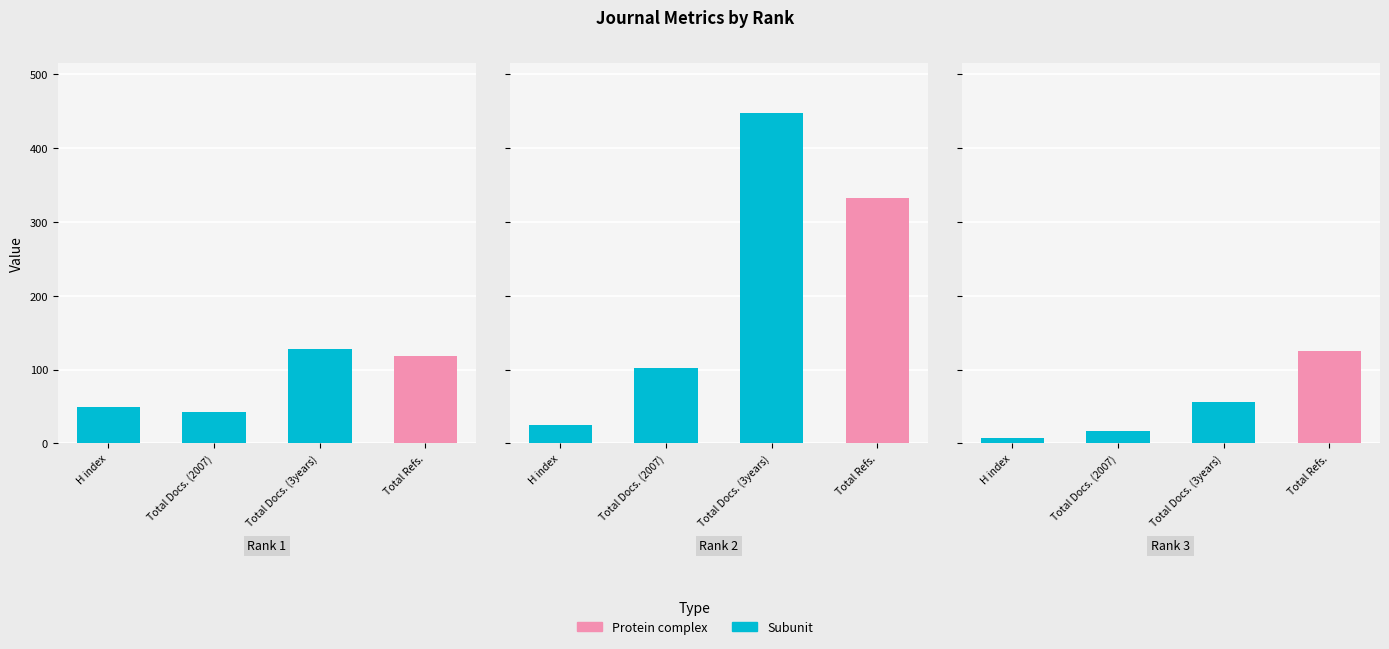

The Total Docs. (2007) series shows 102 at Rank 2. True or false?

True